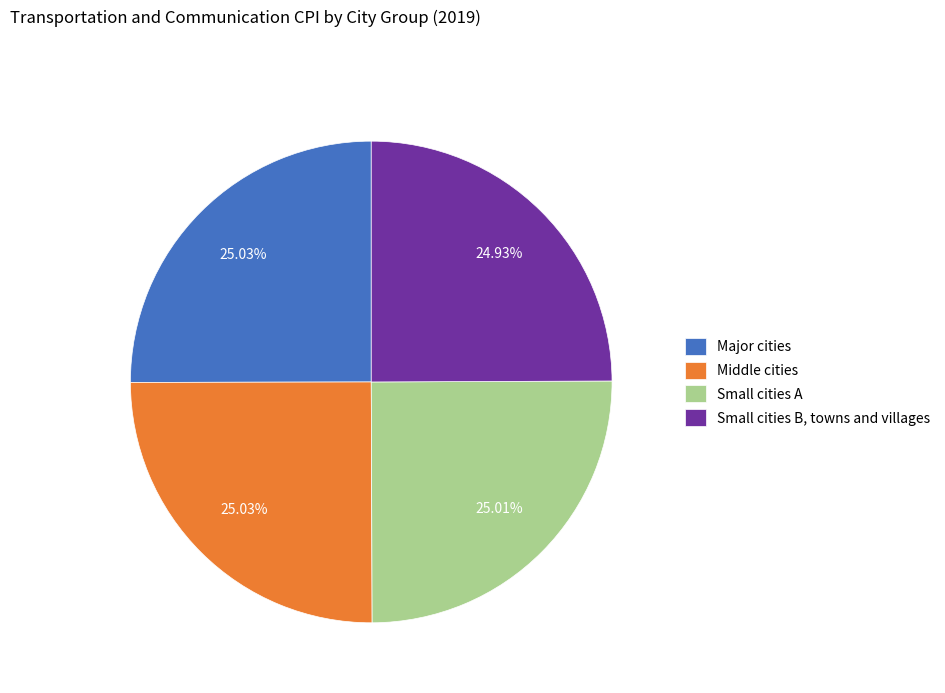

To the nearest percent, what is the average slice percentage?

25%